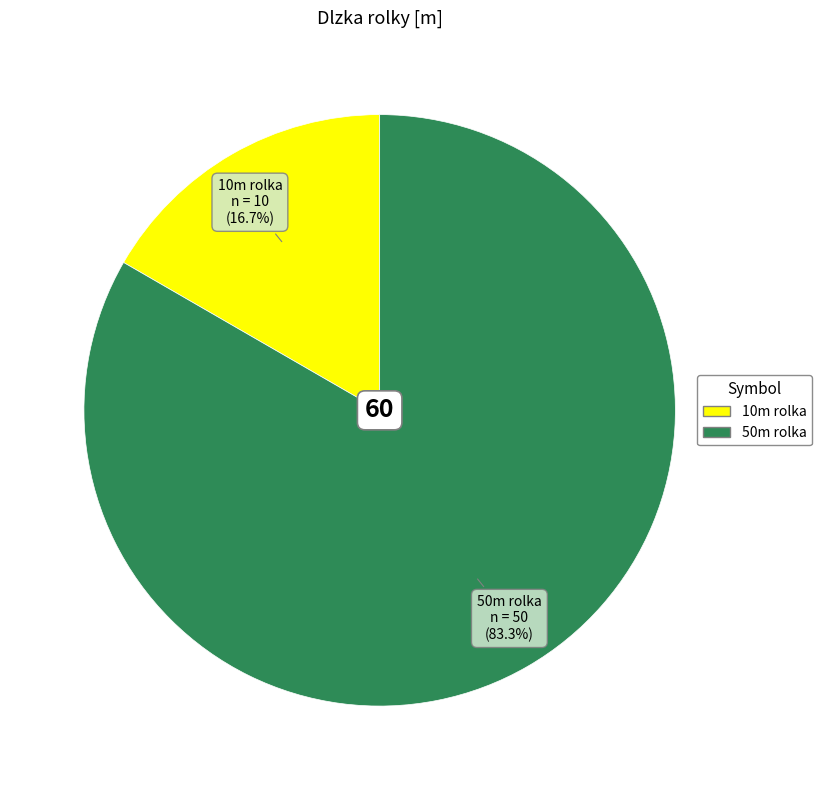

How many segments does this pie chart have?

2